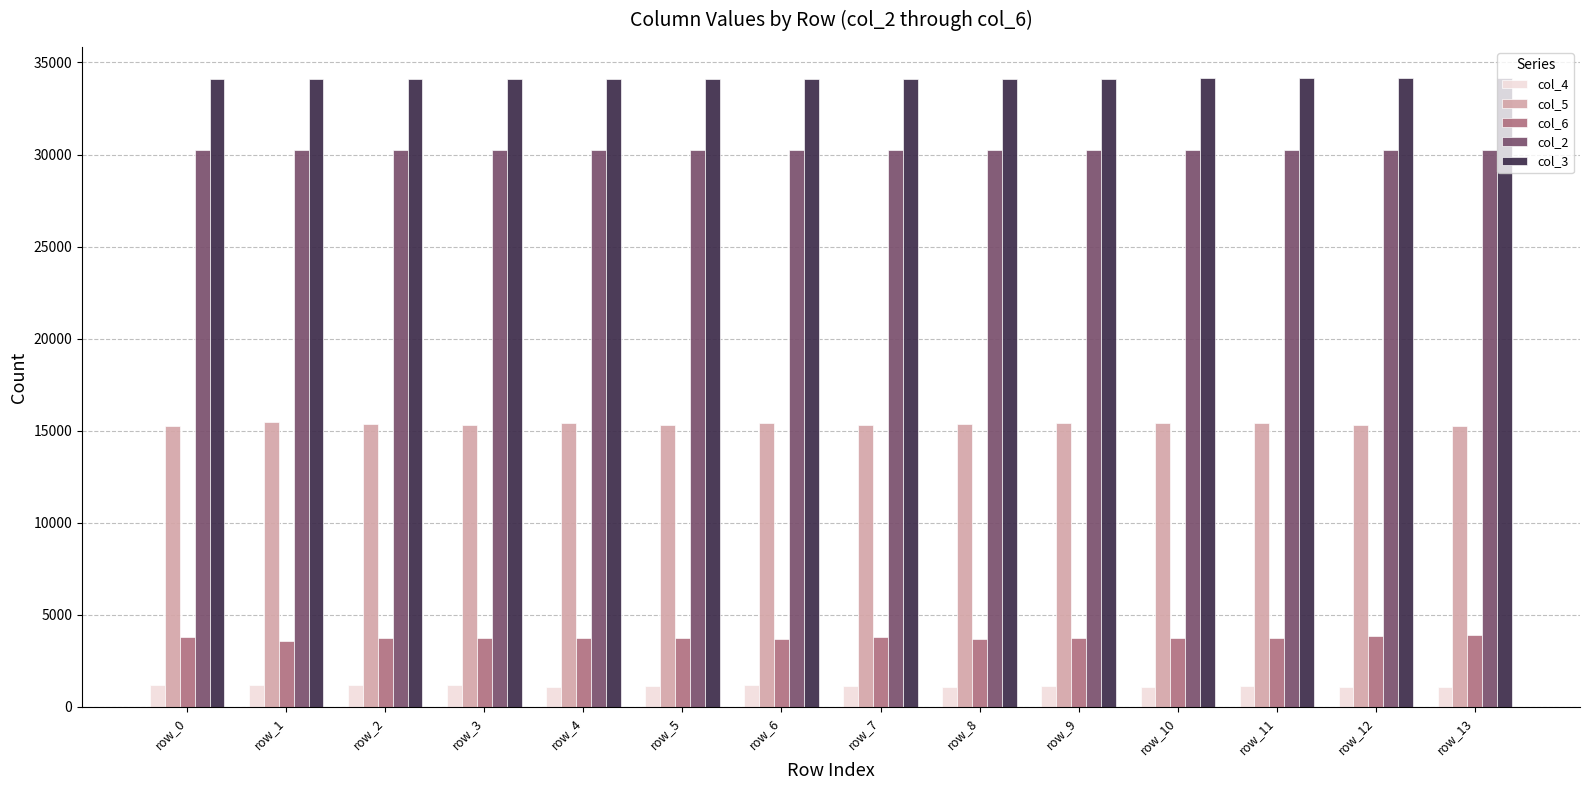

Are the bars grouped side by side (vs. stacked)?

Yes